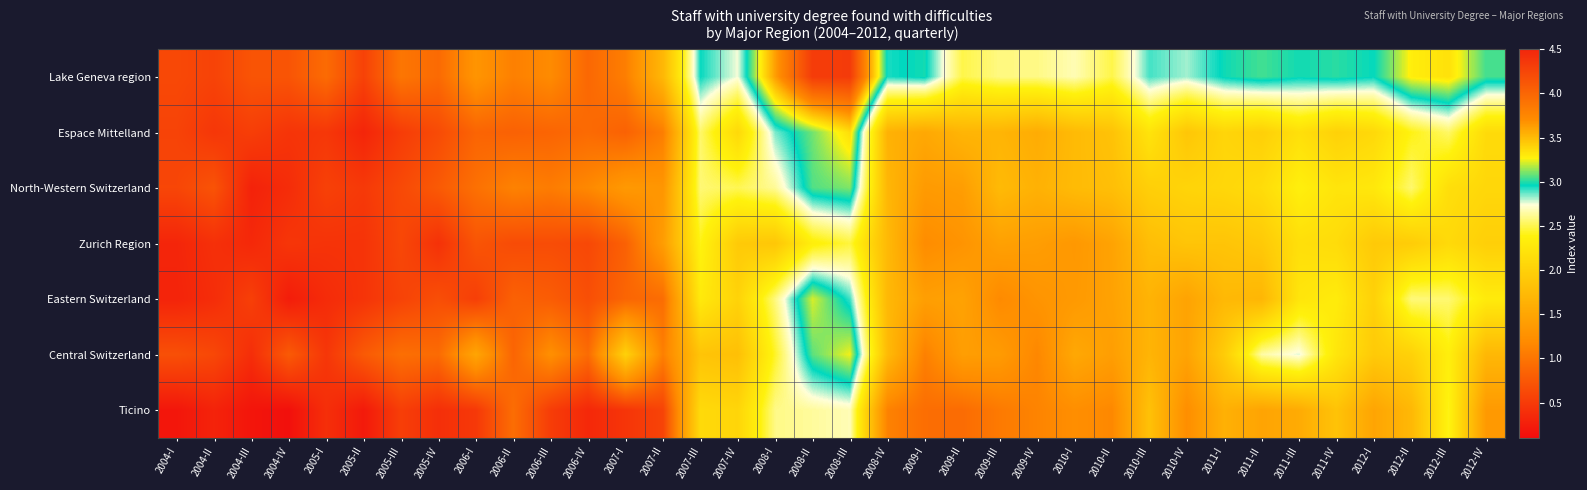

At which category is the sum across all series the highest?

2008-III